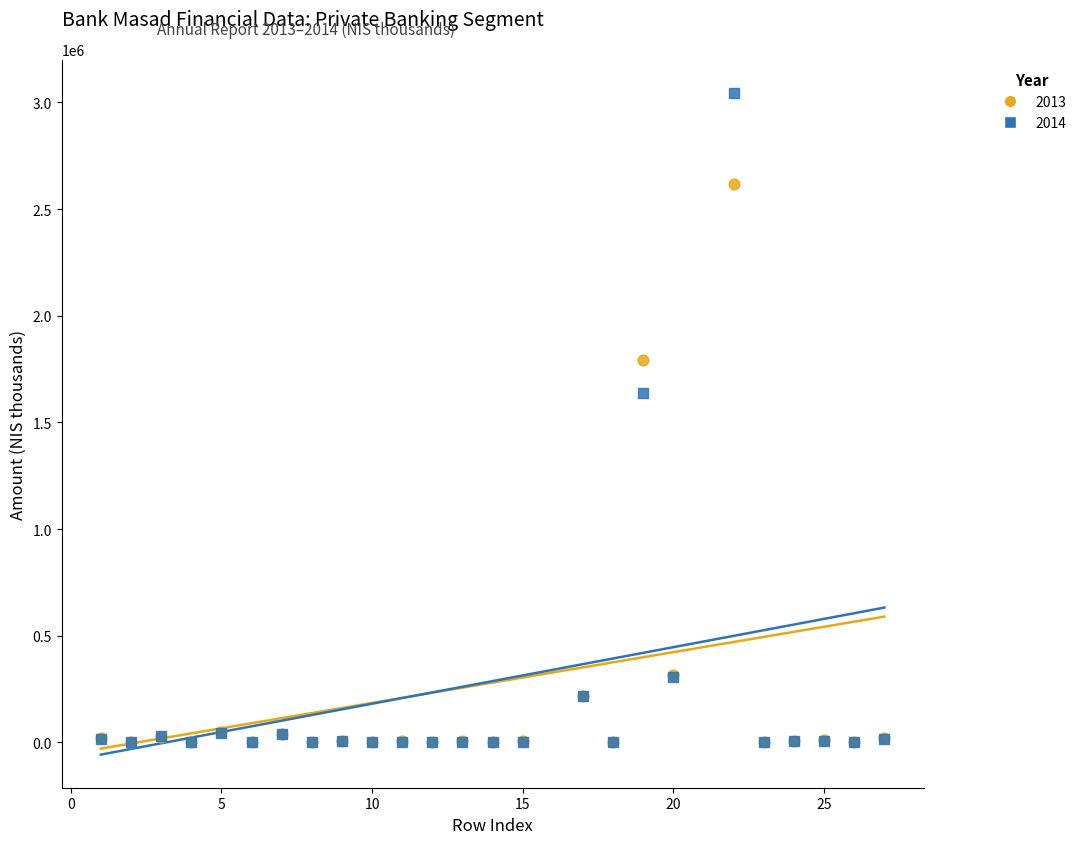

Across all series, what Y value is closest to 1522800?

1637600